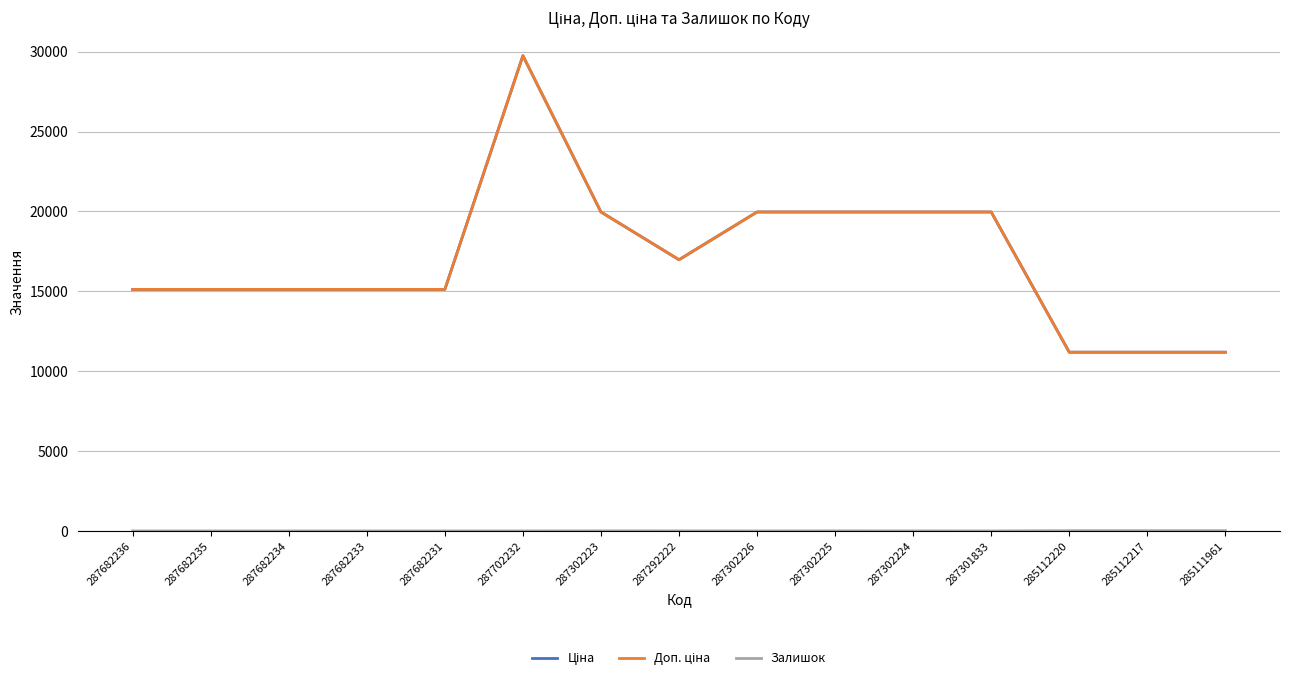

Does the chart have visible grid lines?

Yes